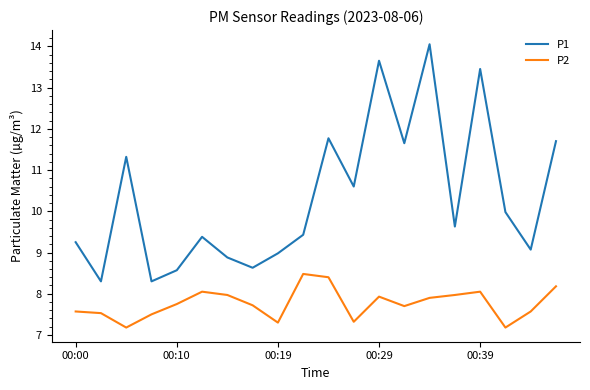

Does the chart display data point markers on the line(s)?

No